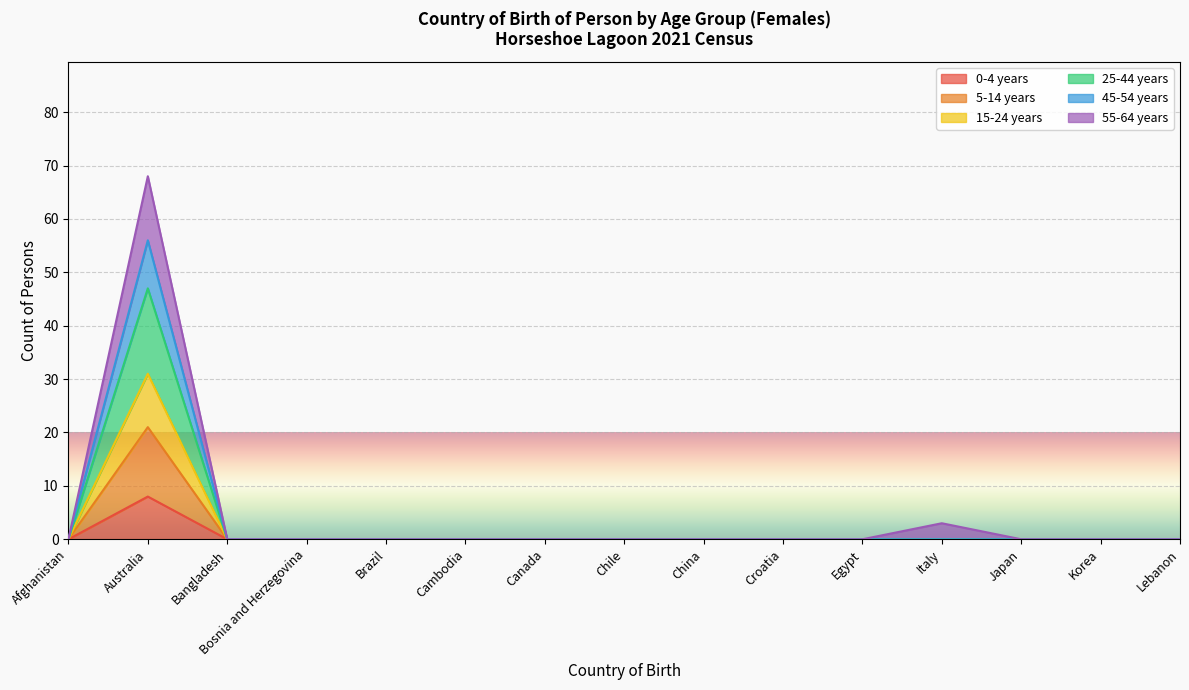

True or false: 0-4 years has more than 2 interior local peaks.

False